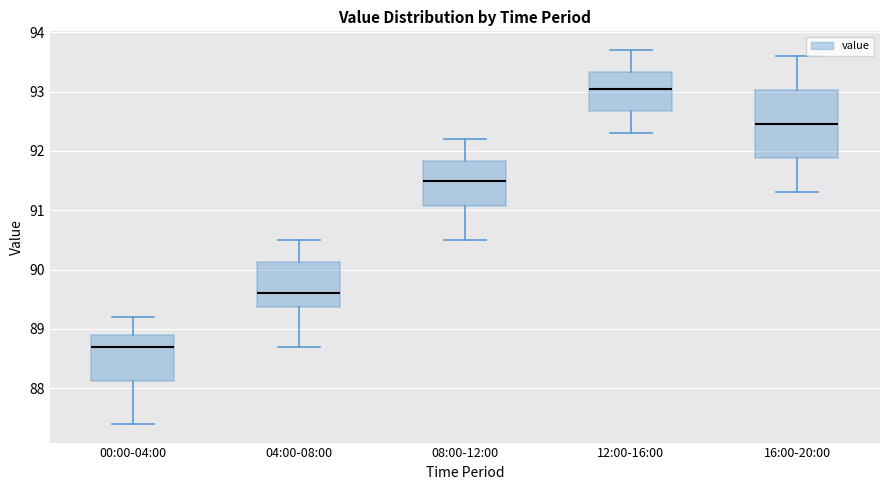

Where does the median line of the box for 12:00-16:00 sit on the y-axis? The values are not printed on the chart, so give them approximately, as read against the axis.

93.1